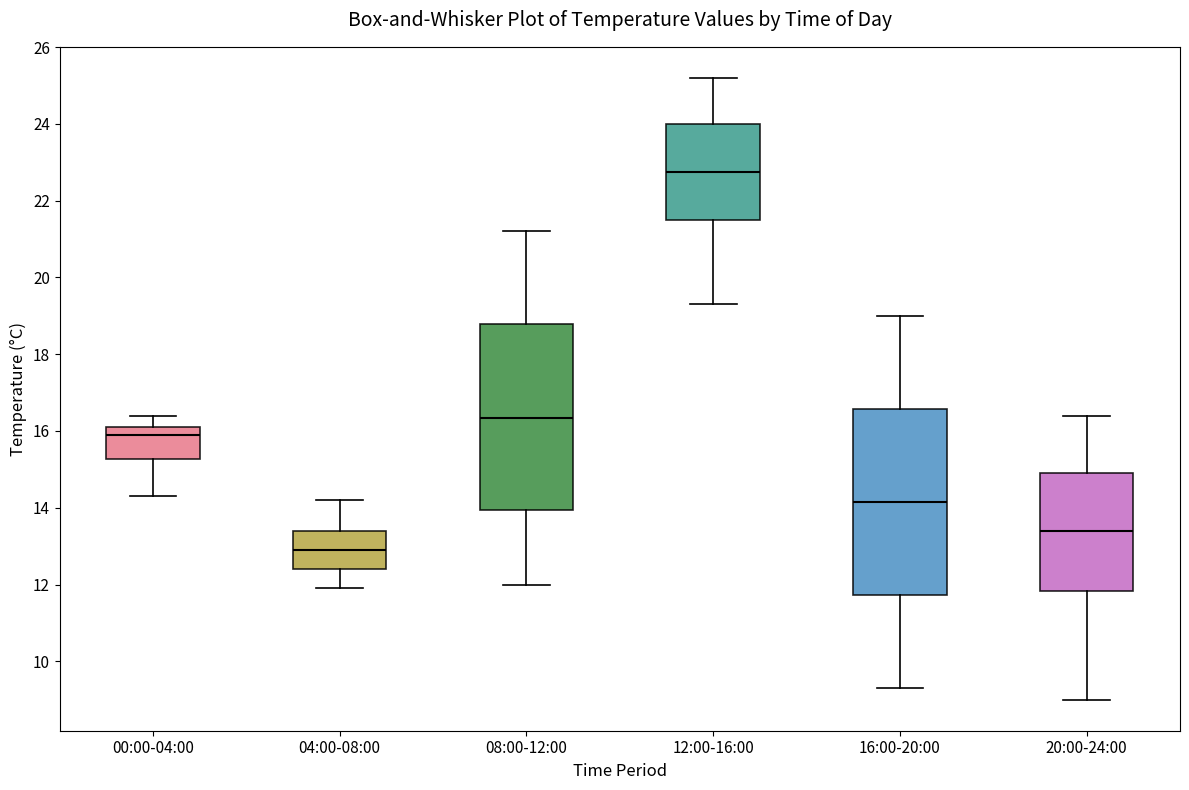

Which box has the highest median line?

12:00-16:00